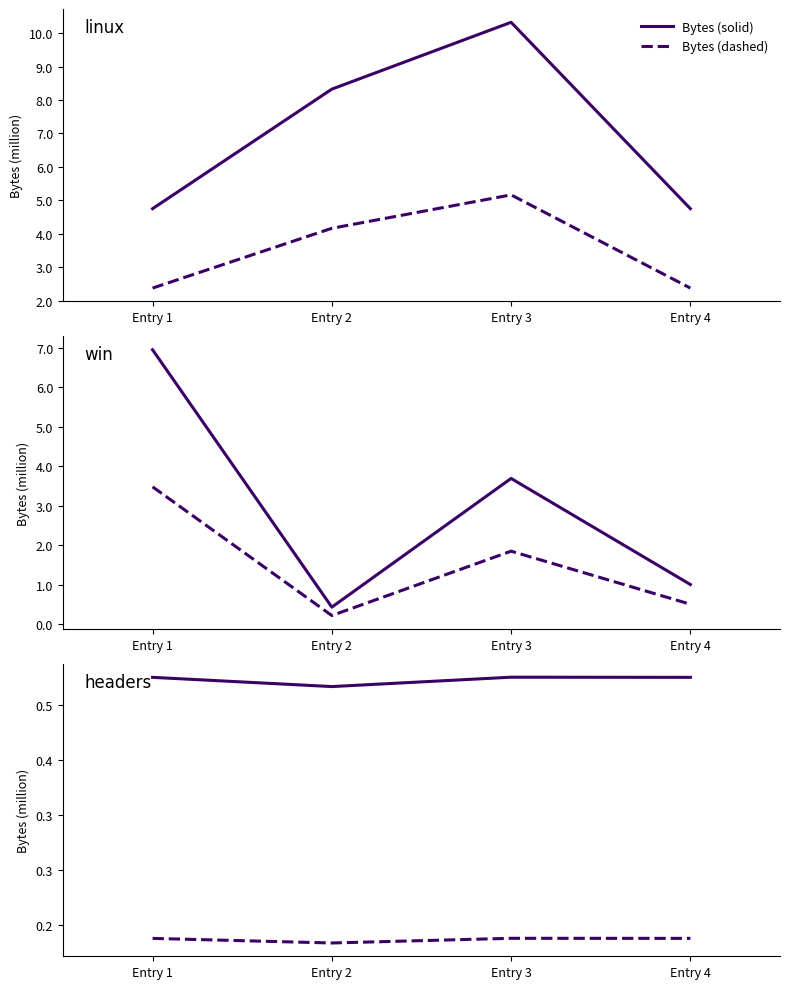

Which series has the widest spread of values?

Bytes (solid)